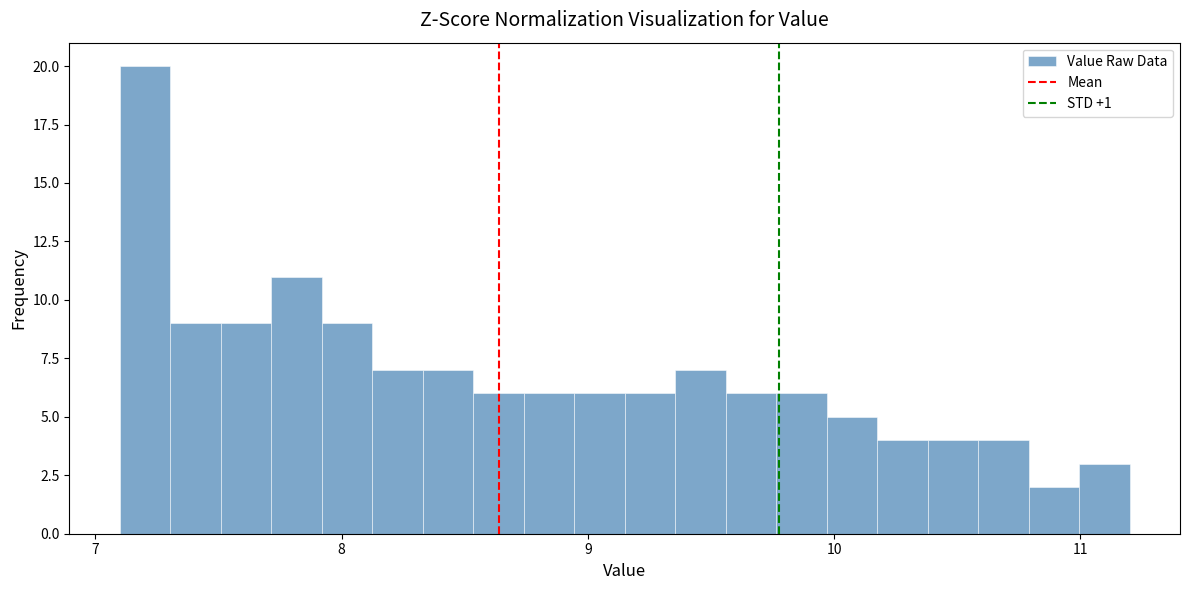

Around what value on the x-axis is the tallest bar? Give the approximate position of its centre, as read against the axis.

7.2